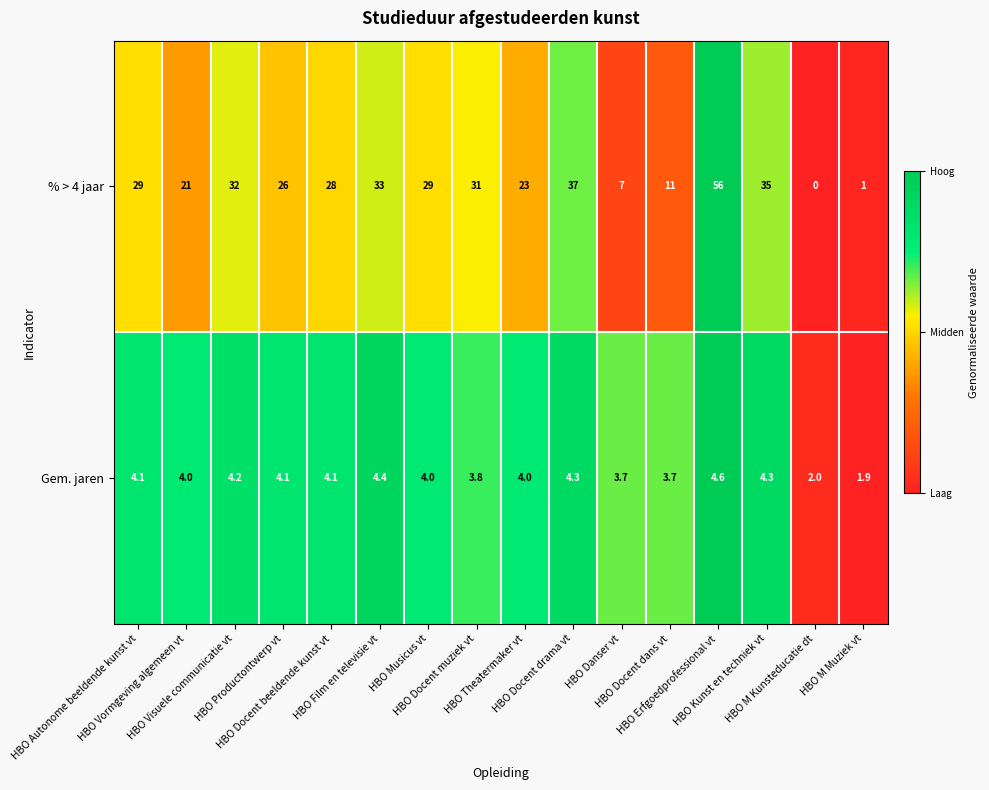

What is the difference between the maximum and minimum values in the Gem. jaren series?

2.7